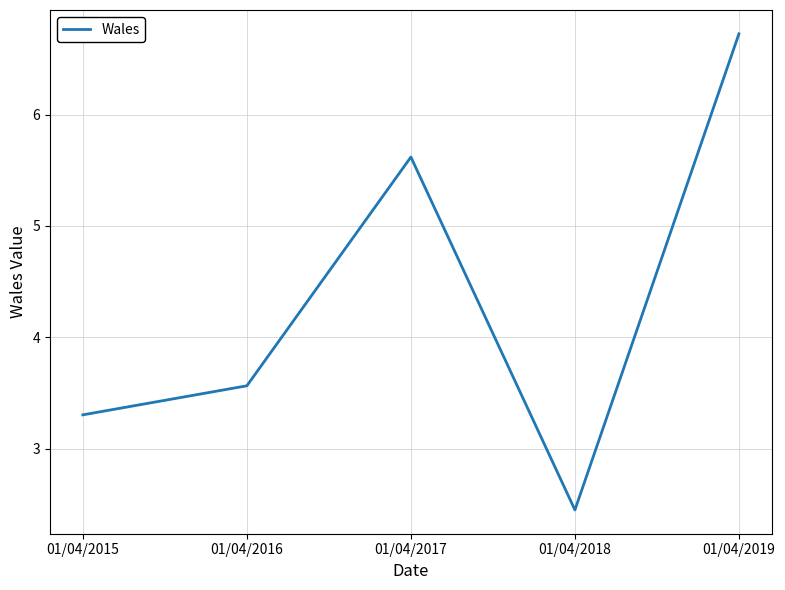

True or false: the data has more than 0 interior local peaks.

True